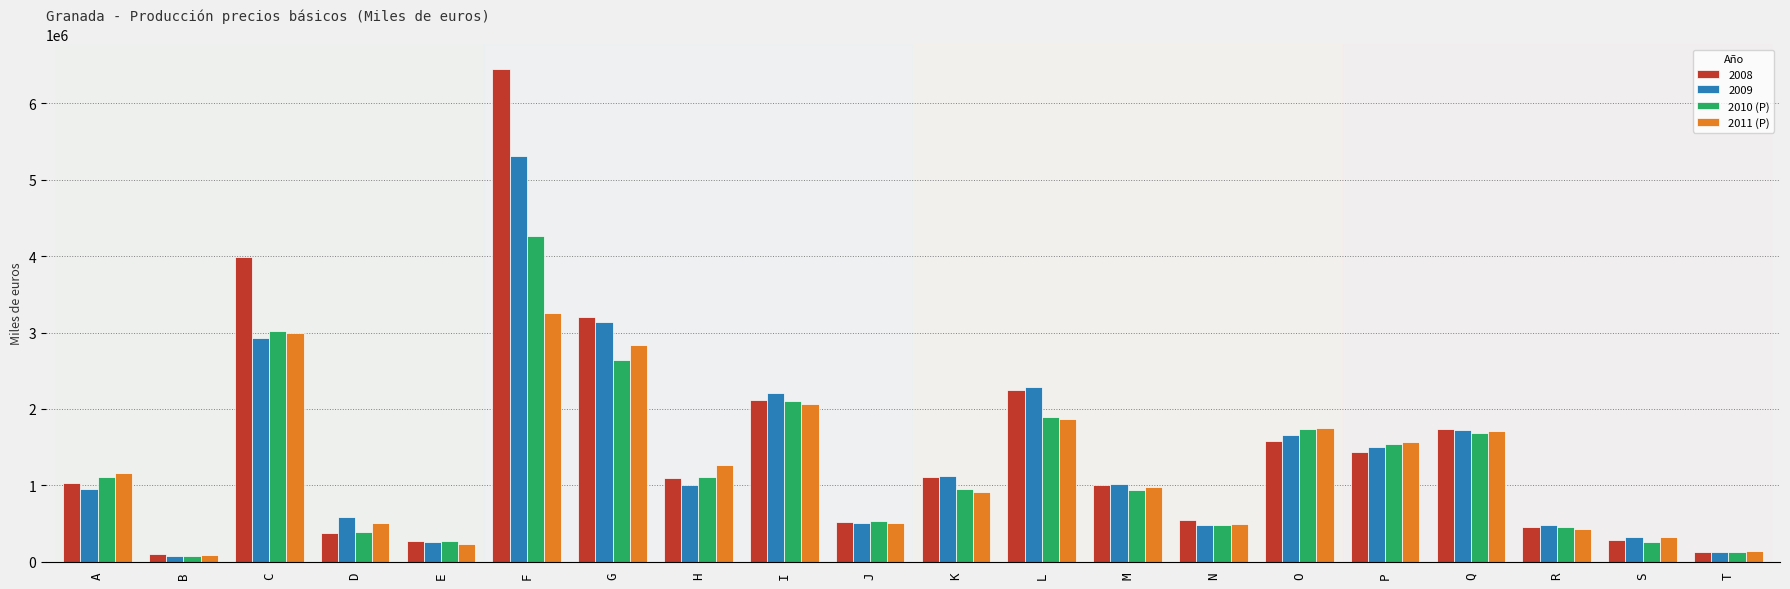

Is the value of 2009 at H greater than the value of 2011 (P) at D?

Yes